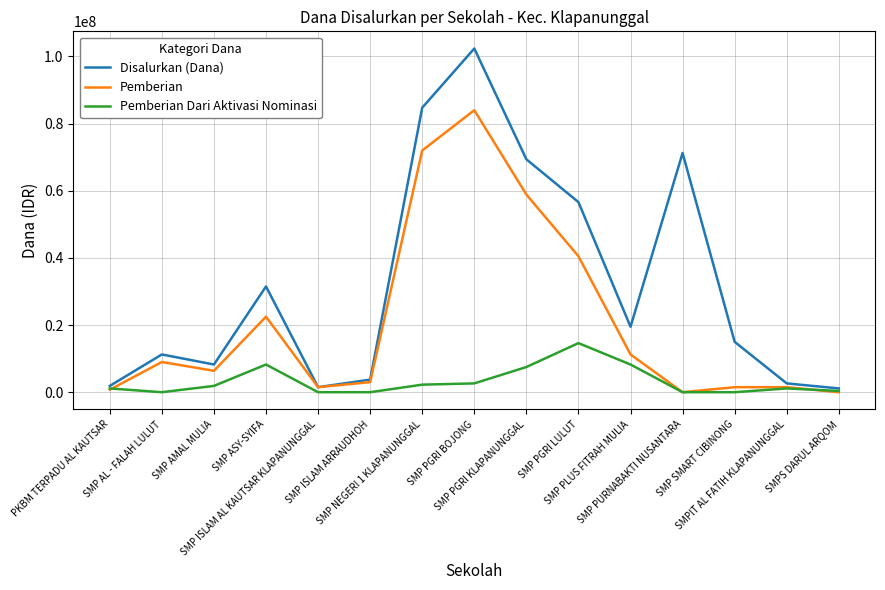

At SMP SMART CIBINONG, list the series in order from largest to smallest.

Disalurkan (Dana), Pemberian, Pemberian Dari Aktivasi Nominasi